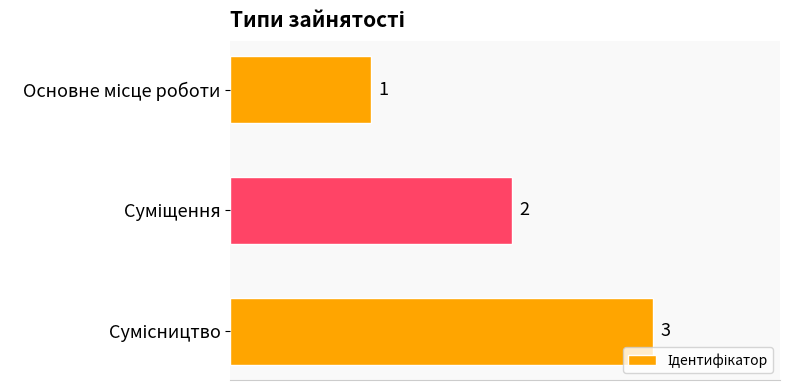

Does the chart contain stacked bars?

No